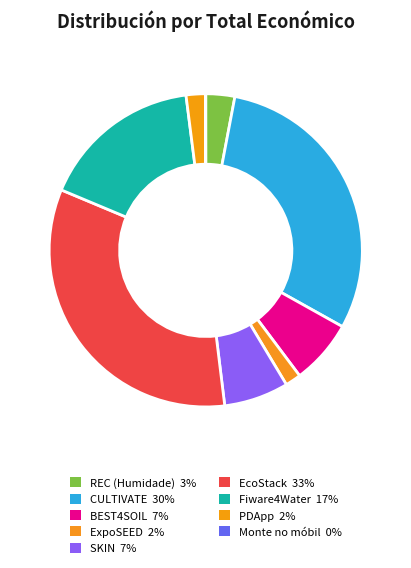

The CULTIVATE slice represents 30% of the pie. True or false?

True